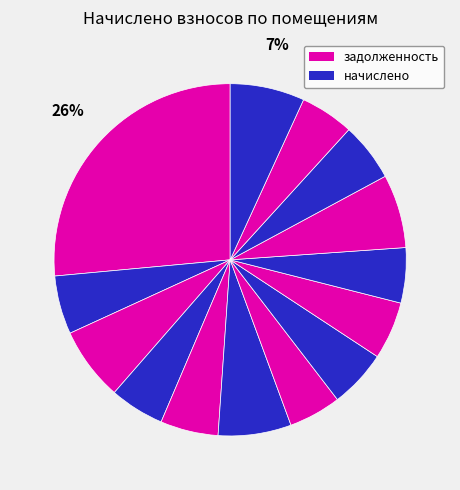

To the nearest percent, what is the difference between the largest and smallest slice percentages?

22%